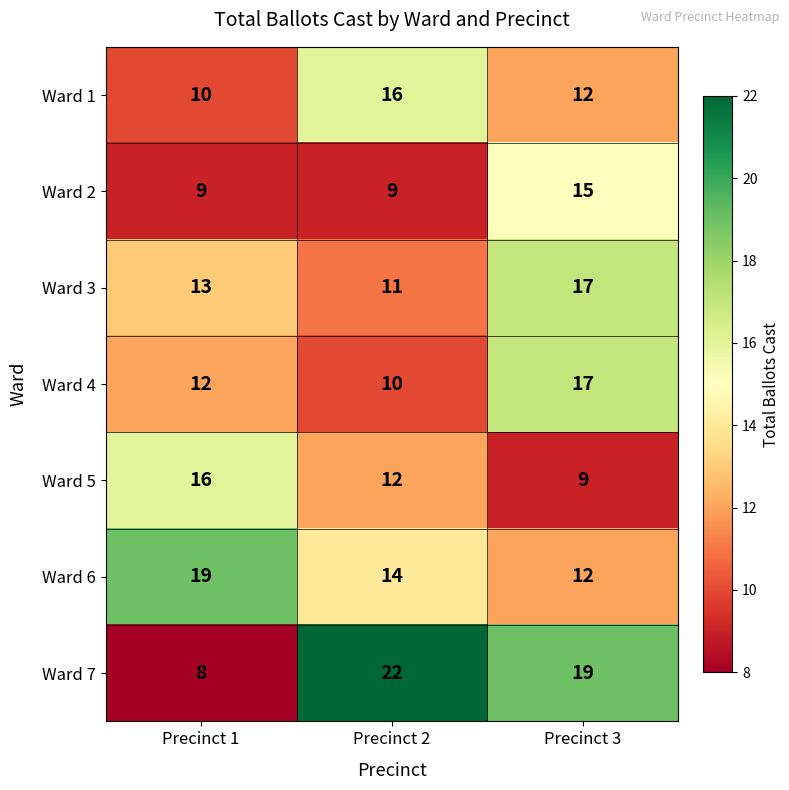

Which series has the widest spread of values?

Ward 7